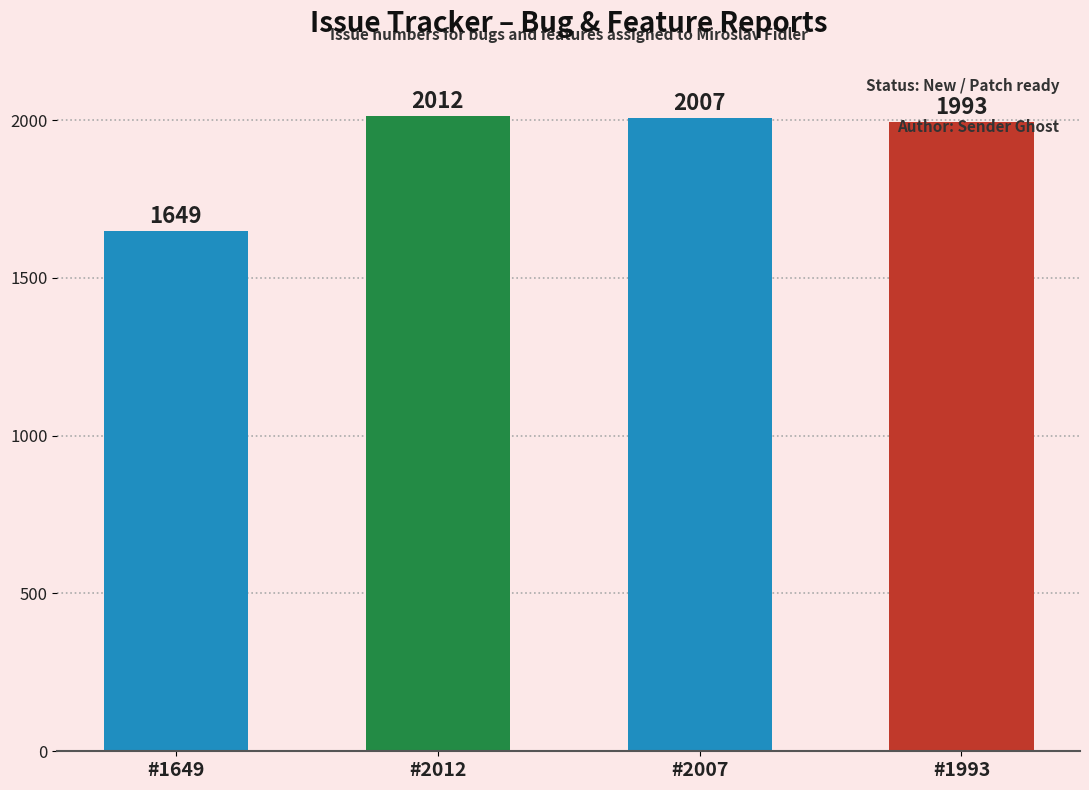

Reading left to right, extract all data points from this chart.

1649	2012	2007	1993